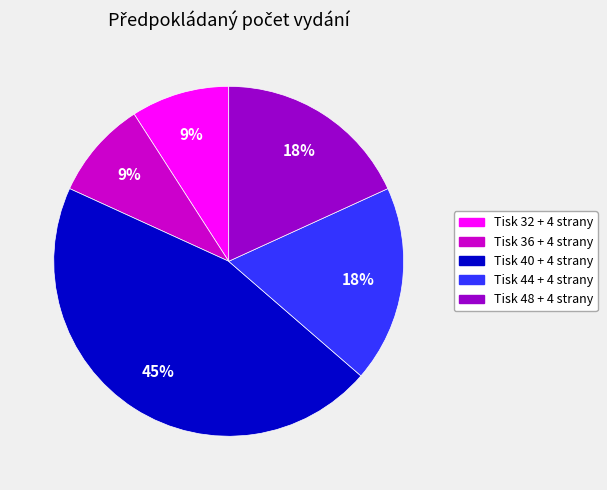

To the nearest percent, what is the combined percentage of Tisk 36 + 4 strany and Tisk 40 + 4 strany?

55%